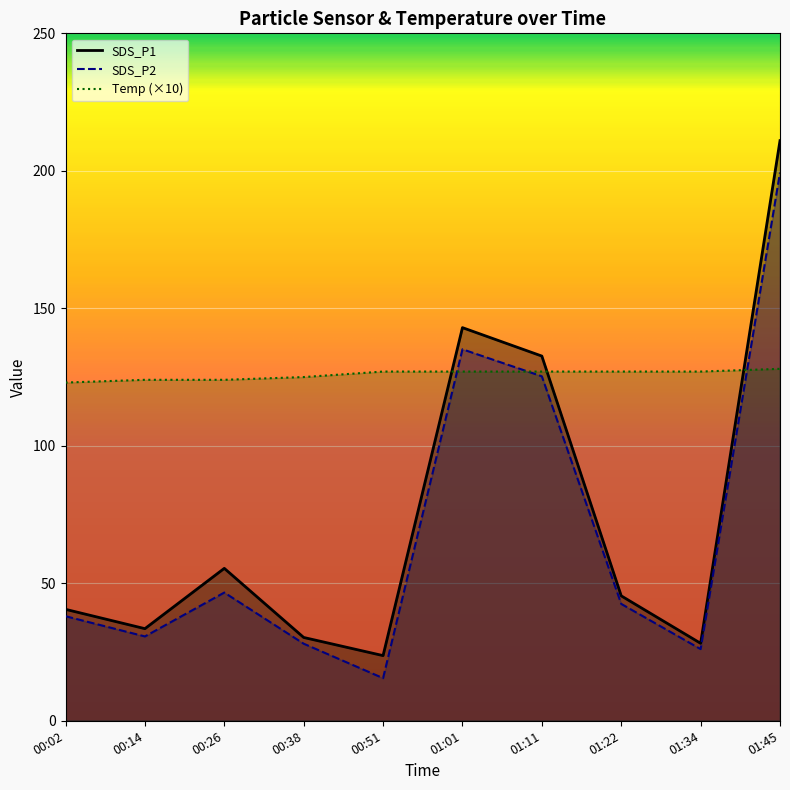

What is the difference between the maximum and minimum values in the SDS_P1 series?

187.3